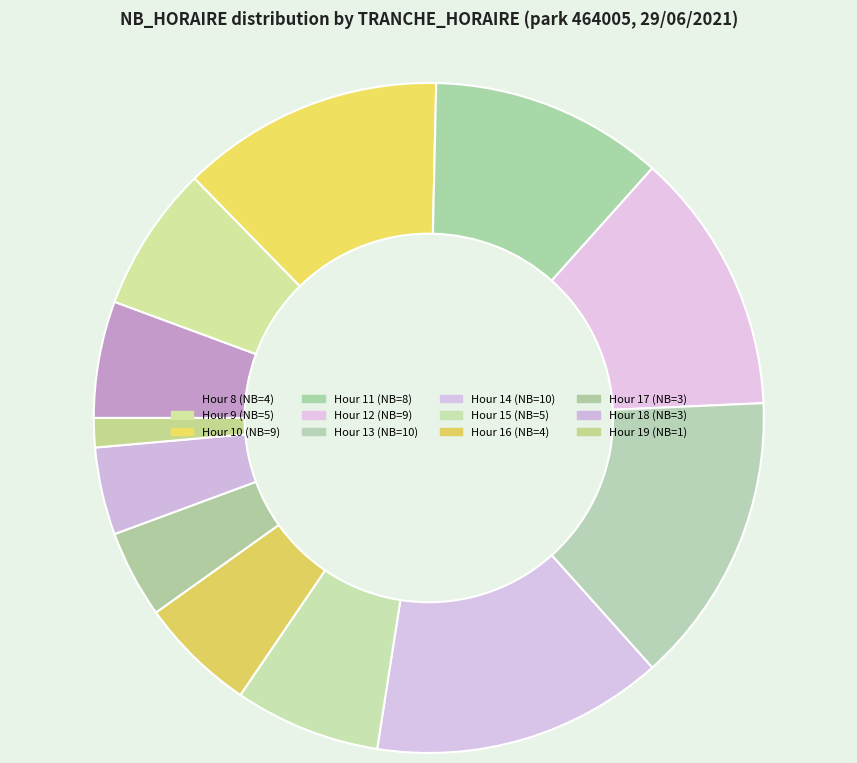

Is there any slice that represents more than half of the pie?

No